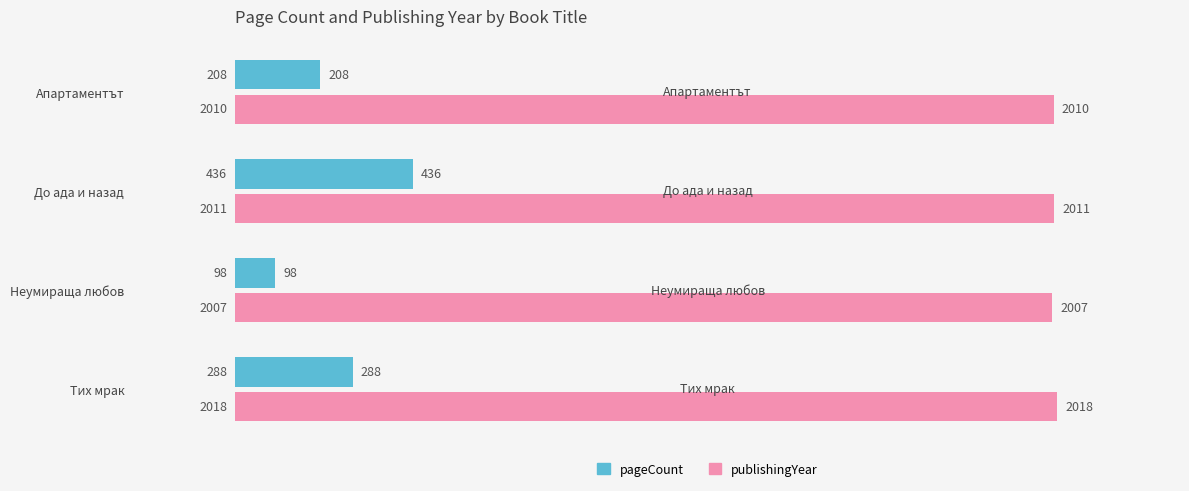

What is the sum of the publishingYear values at До ада и назад and Неумираща любов?

4018